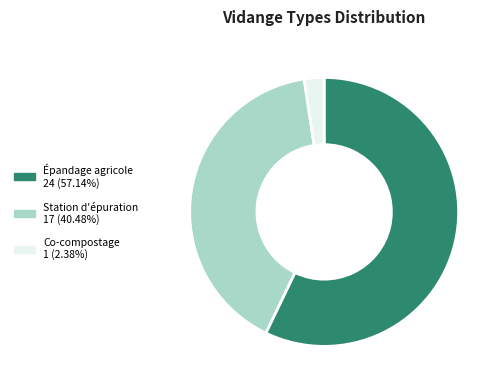

Is there a majority slice in this chart?

Yes